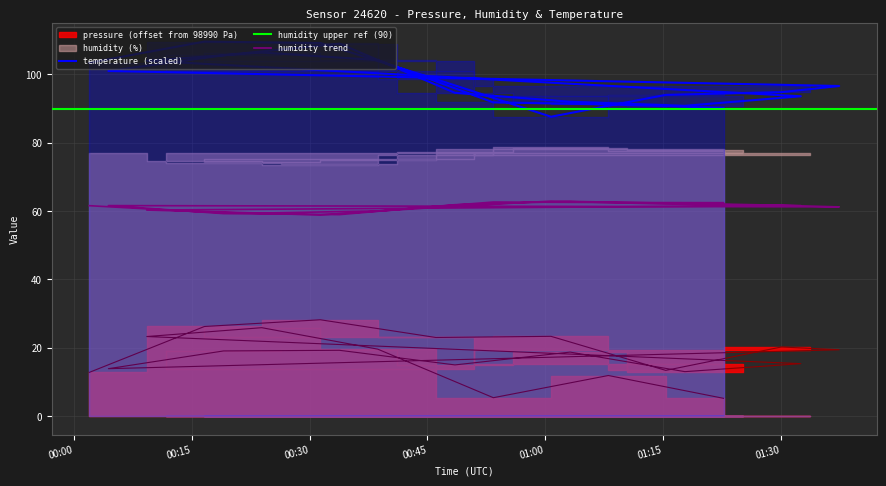

True or false: humidity and temperature cross at least once.

False